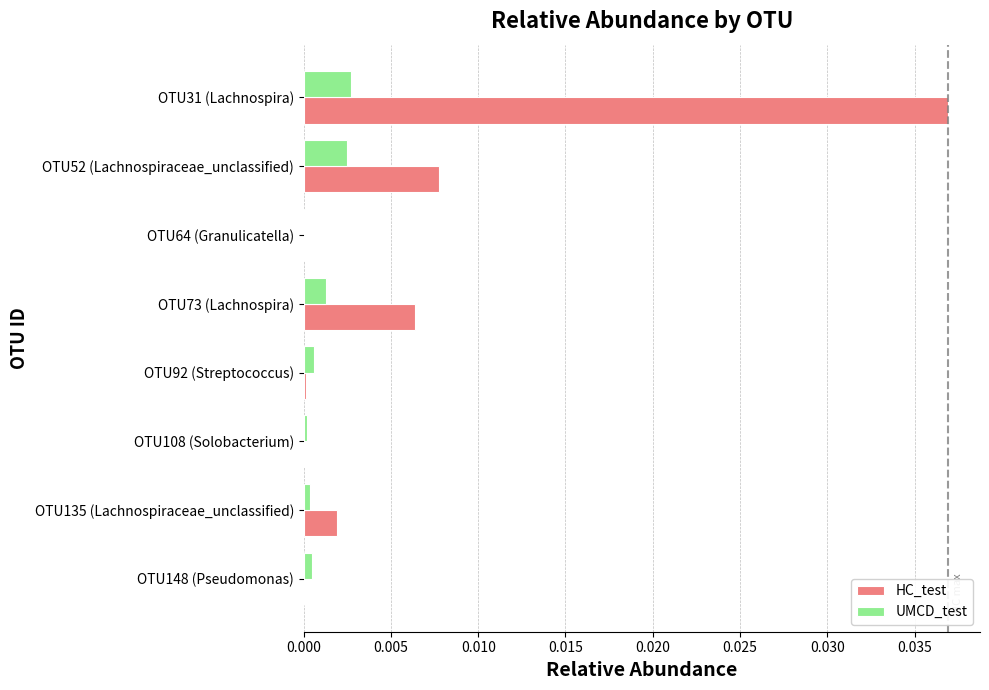

Which series has the largest total across all categories?

HC_test